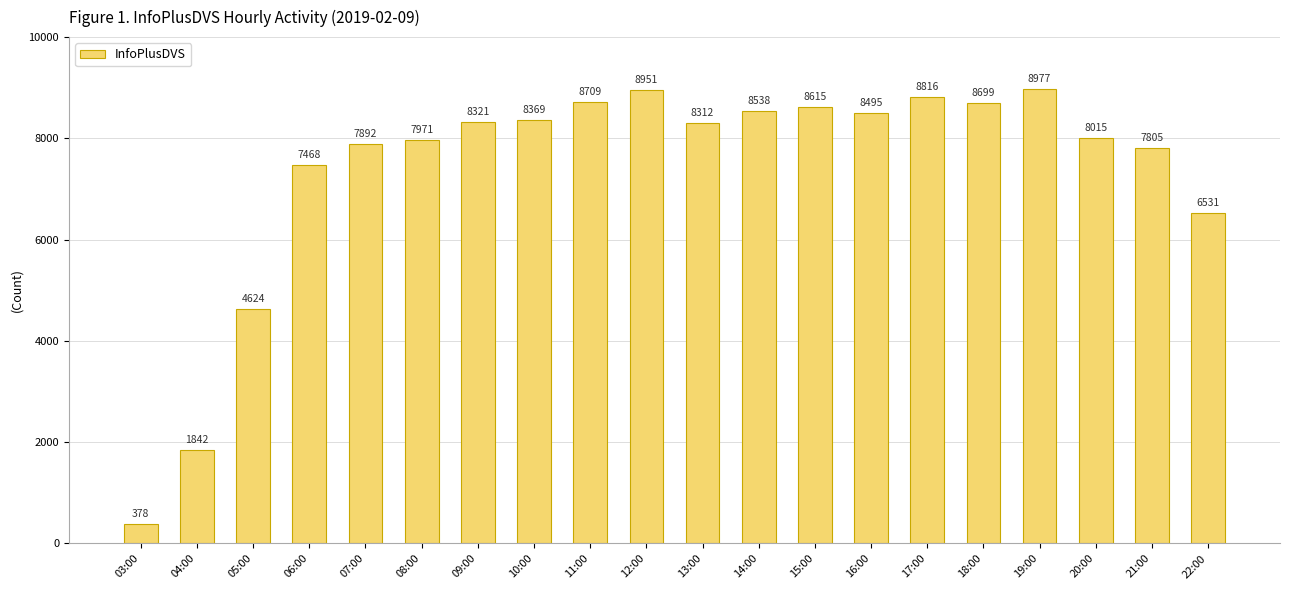

List the labels in order of value, smallest first.

03:00, 04:00, 05:00, 22:00, 06:00, 21:00, 07:00, 08:00, 20:00, 13:00, 09:00, 10:00, 16:00, 14:00, 15:00, 18:00, 11:00, 17:00, 12:00, 19:00